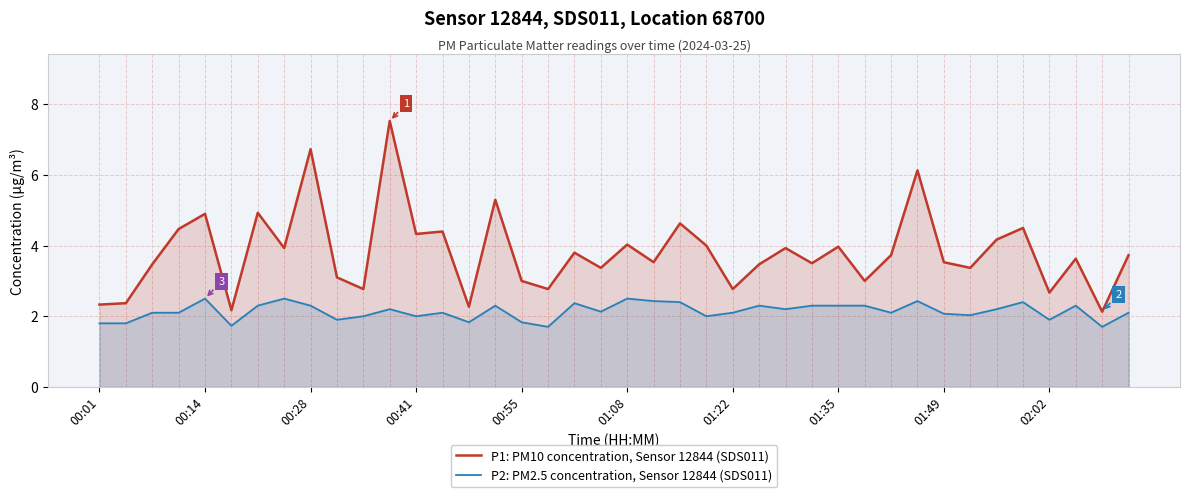

What is the difference between the maximum and minimum values in the P1: PM10 concentration, Sensor 12844 (SDS011) series?

5.4